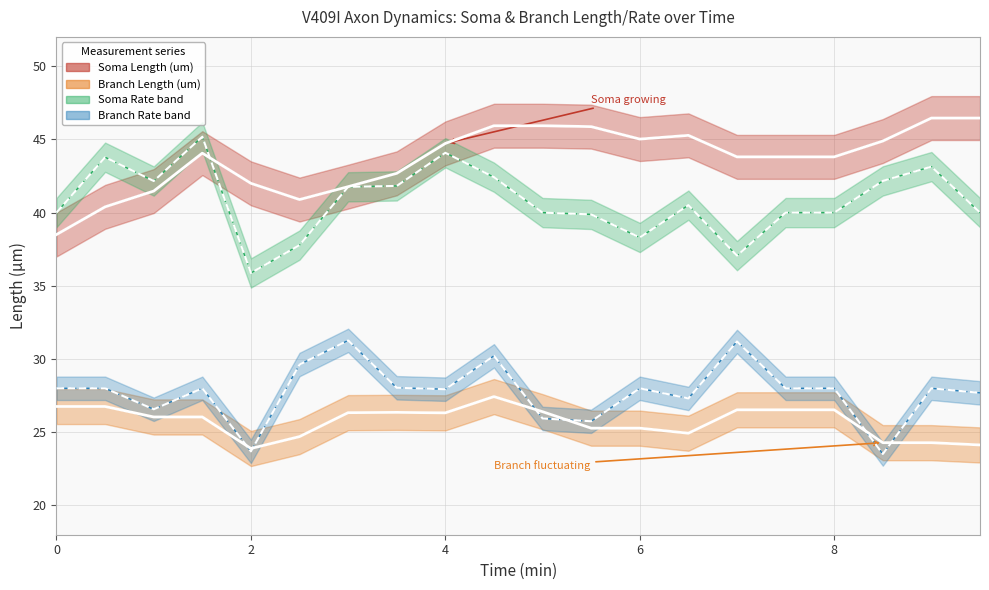

True or false: Soma Rate (shifted) and Branch Rate (shifted) intersect in this chart.

False